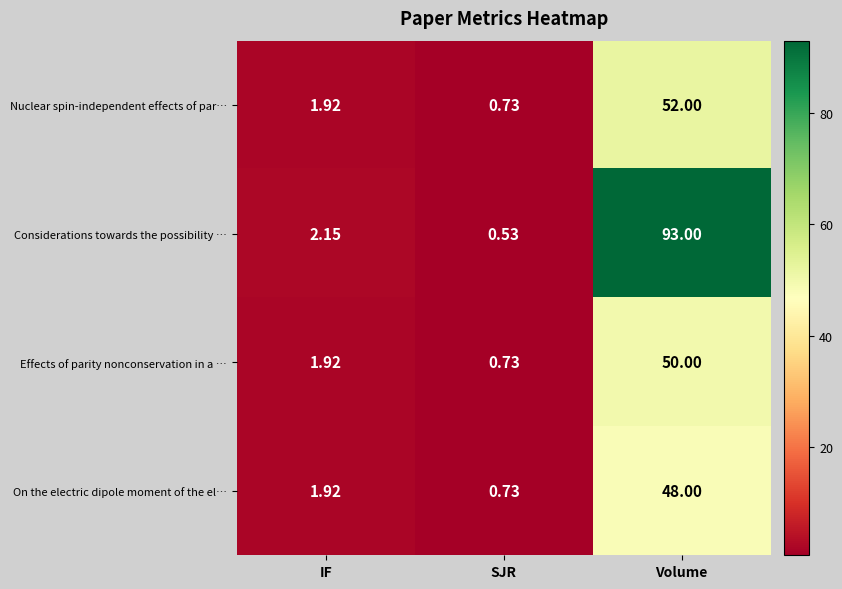

Which series has the largest range (max minus min)?

Considerations towards the possibility …